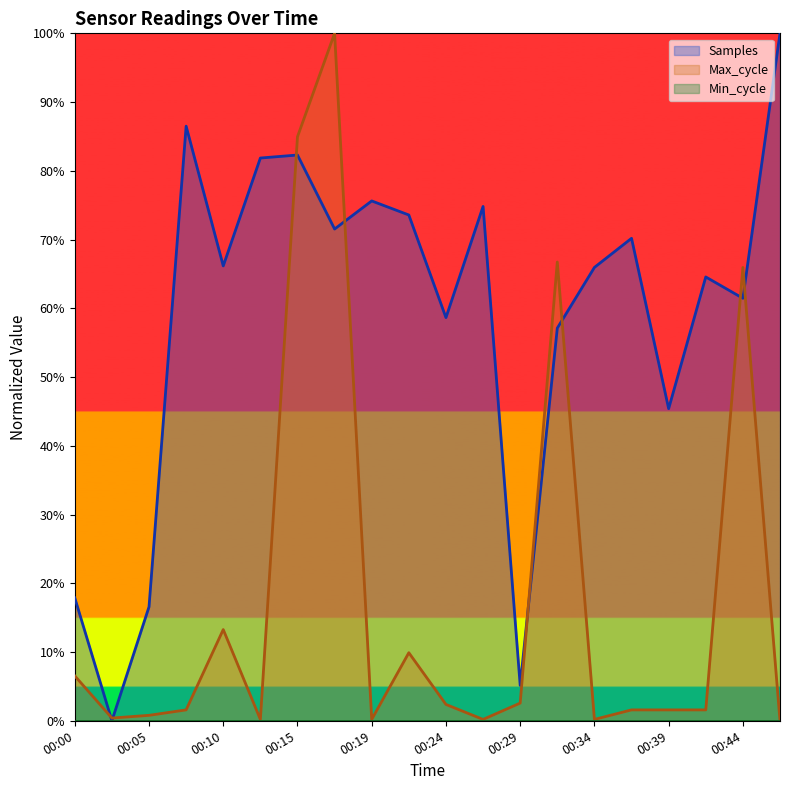

What is the sum of all Max_cycle values?

360.6